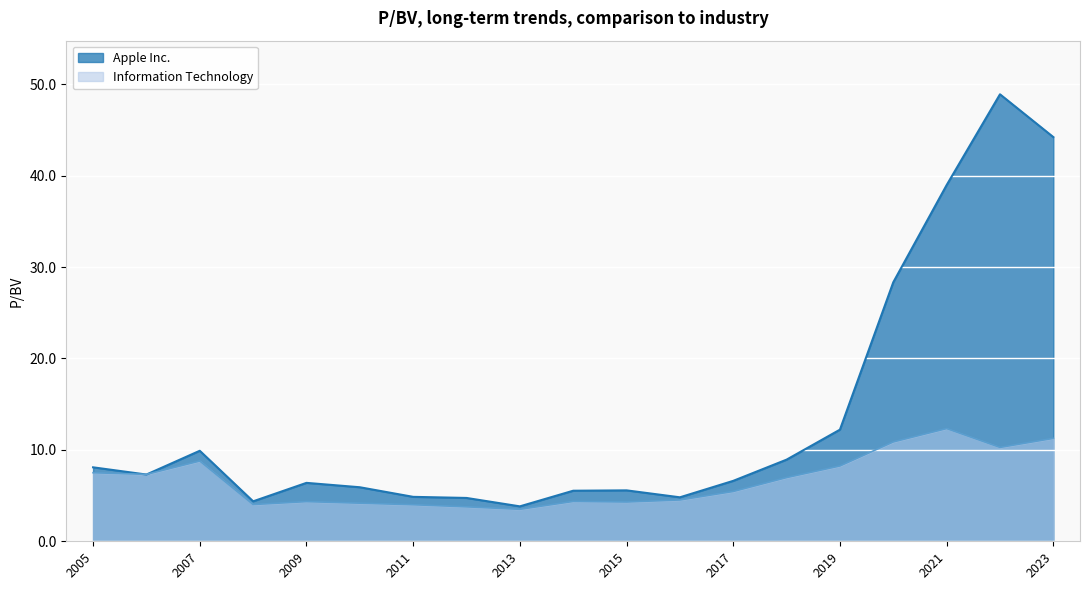

The Apple Inc. series shows 5.2 at 2013-10-30. True or false?

False